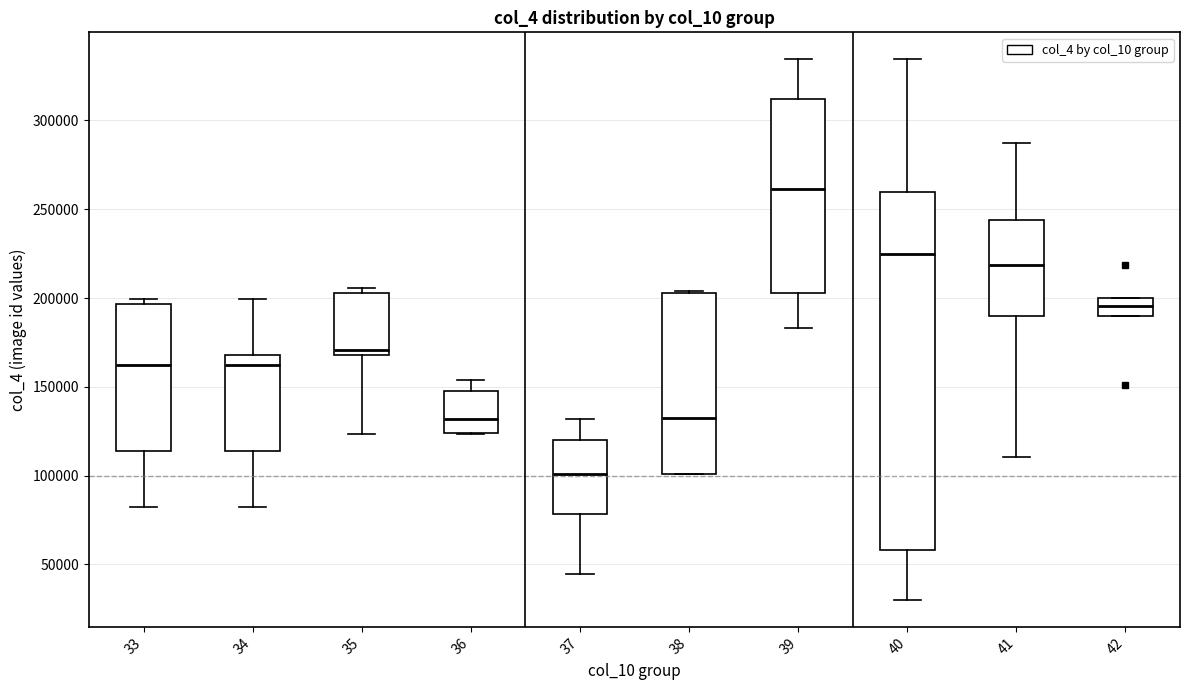

Which box's median line is the highest?

39